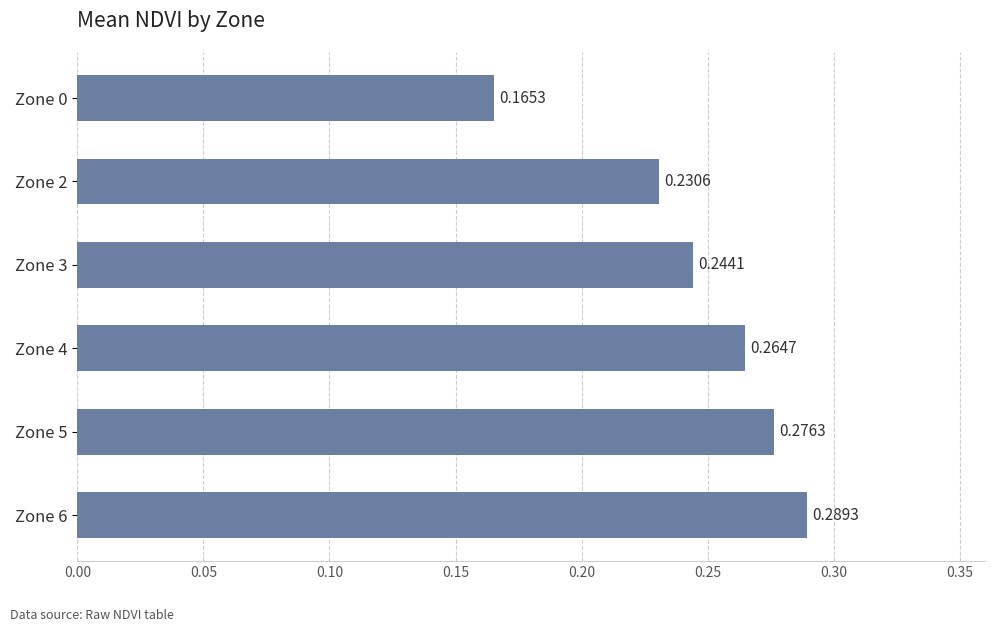

What is the sum of all values?

1.5